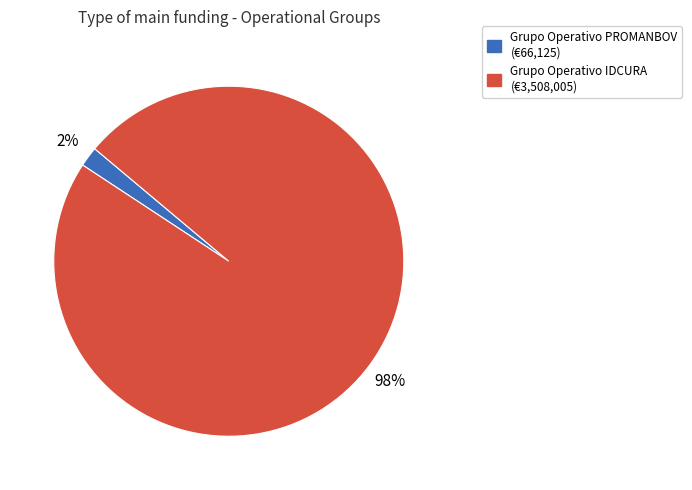

Do Grupo Operativo IDCURA and Grupo Operativo PROMANBOV together represent more than half of the pie?

Yes